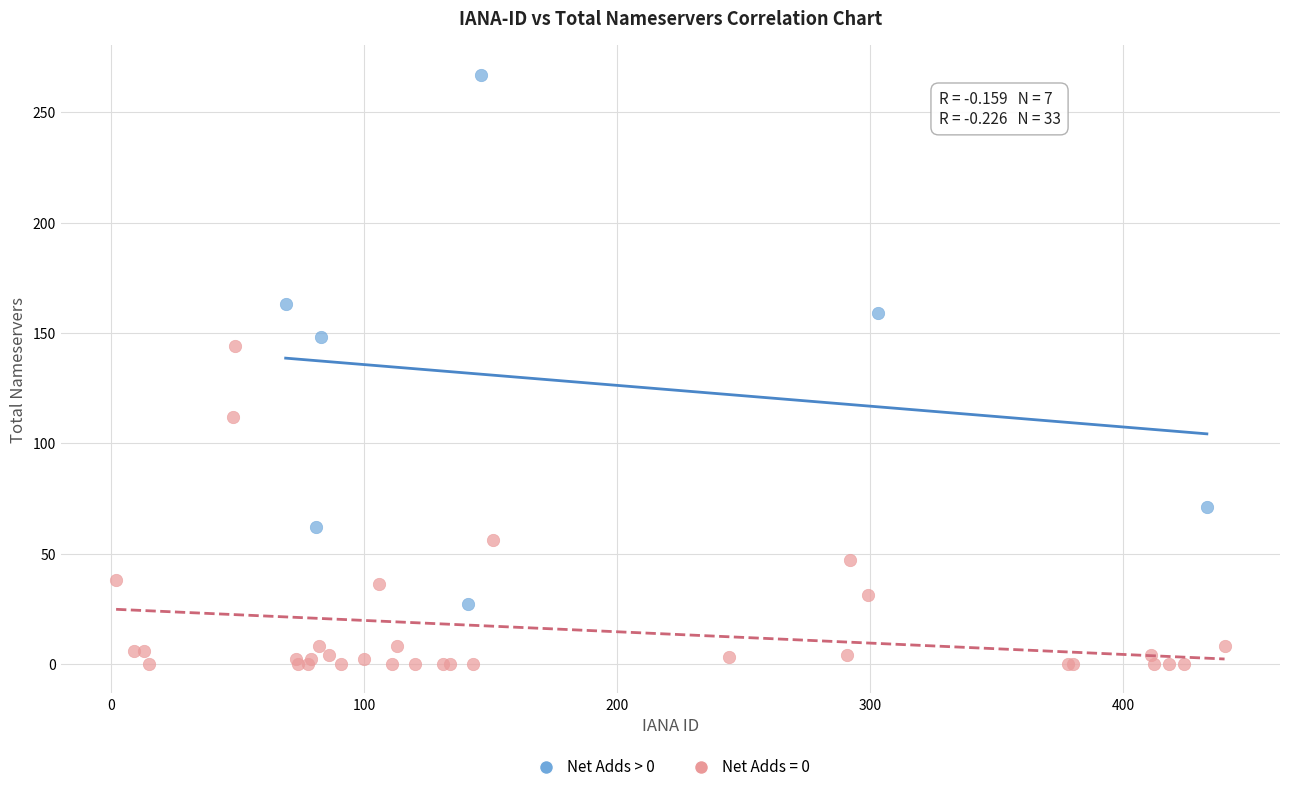

Which series has the widest spread of Y values?

Net Adds > 0